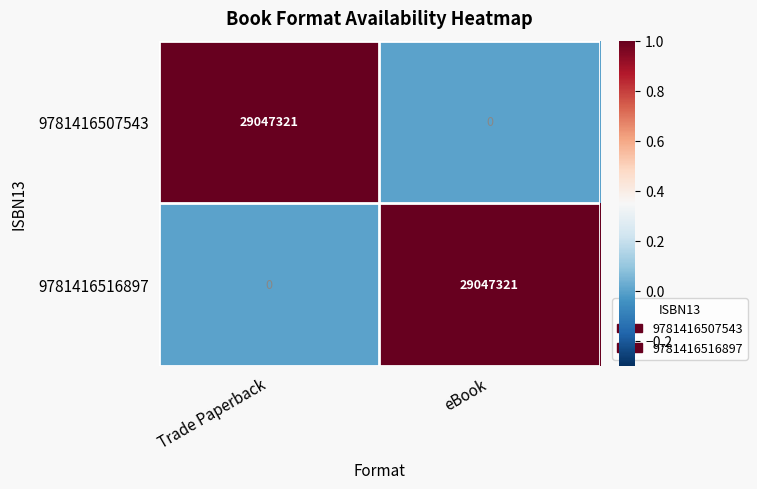

The value of 9781416507543 at eBook is -17892661. True or false?

False